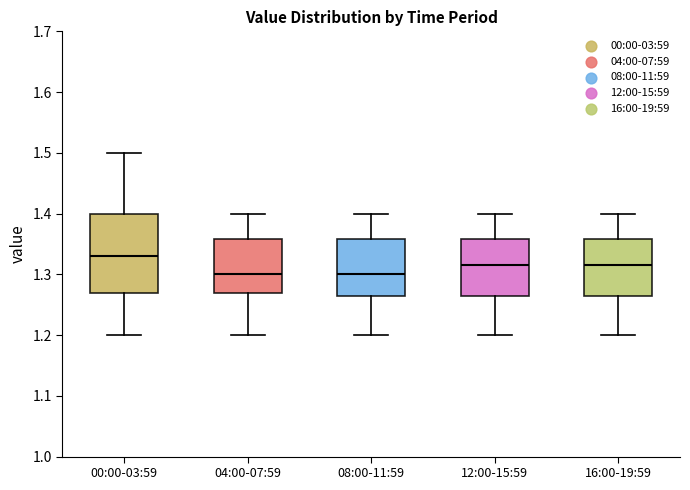

Comparing the boxes themselves (not the whiskers), which one is the tallest?

00:00-03:59